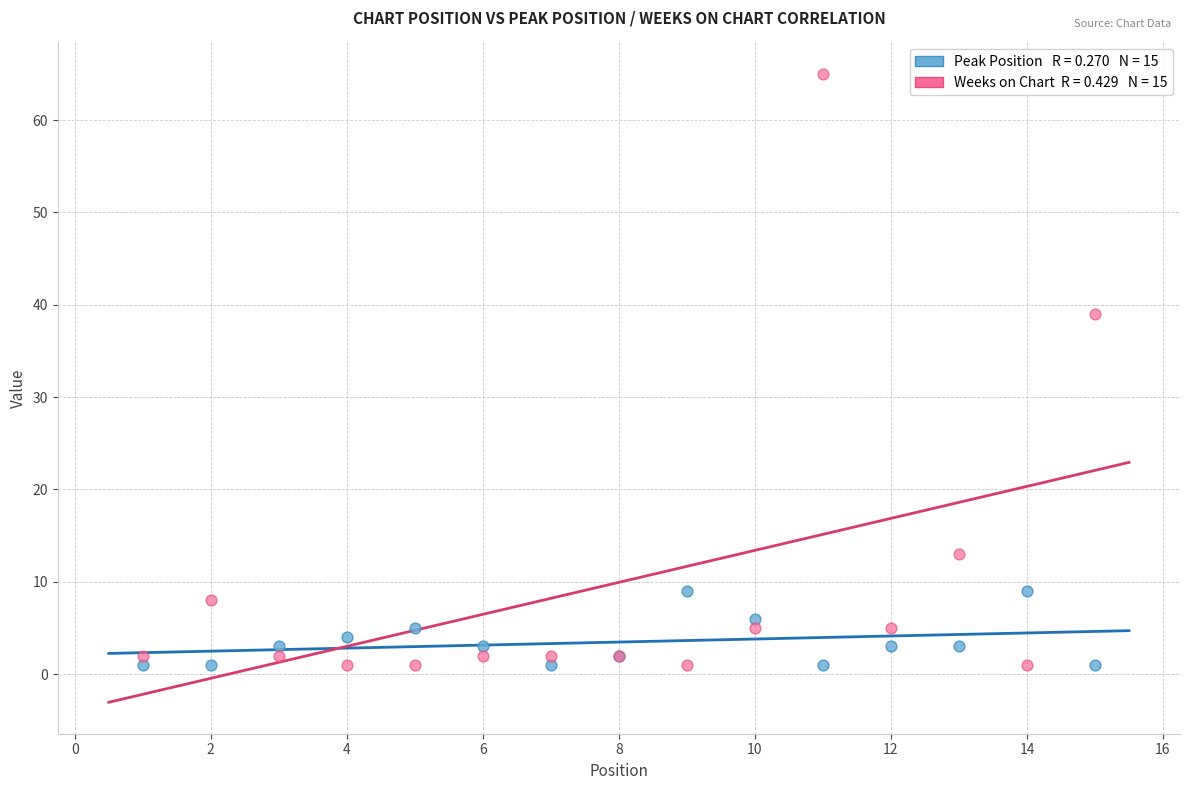

Across all series, what Y value is closest to 33?

39